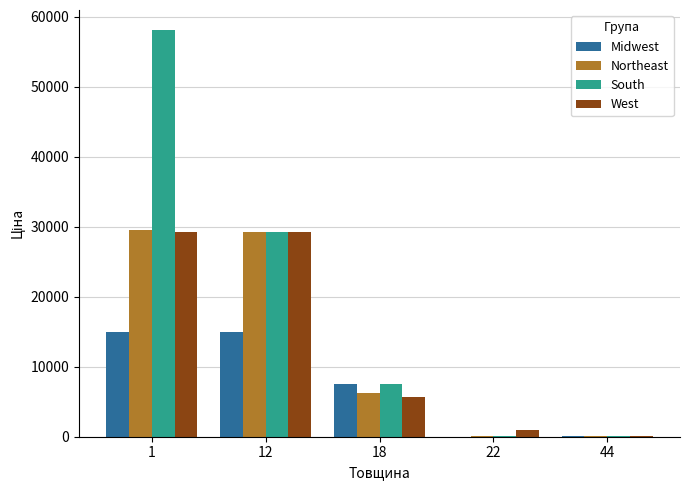

Is the value of Northeast at 44 greater than the value of West at 22?

No